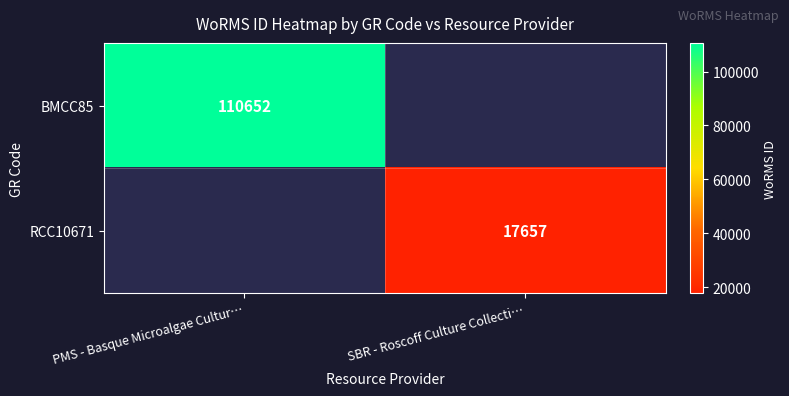

The value of BMCC85 at PMS - Basque Microalgae Cultur… is 41816. True or false?

False